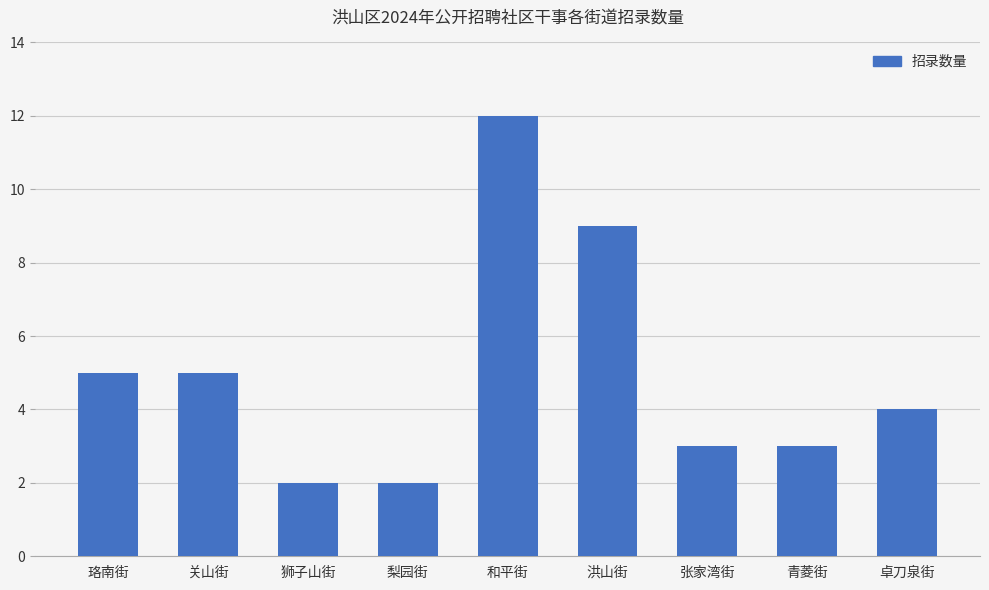

What is the label of the 4th bar from the left?

梨园街